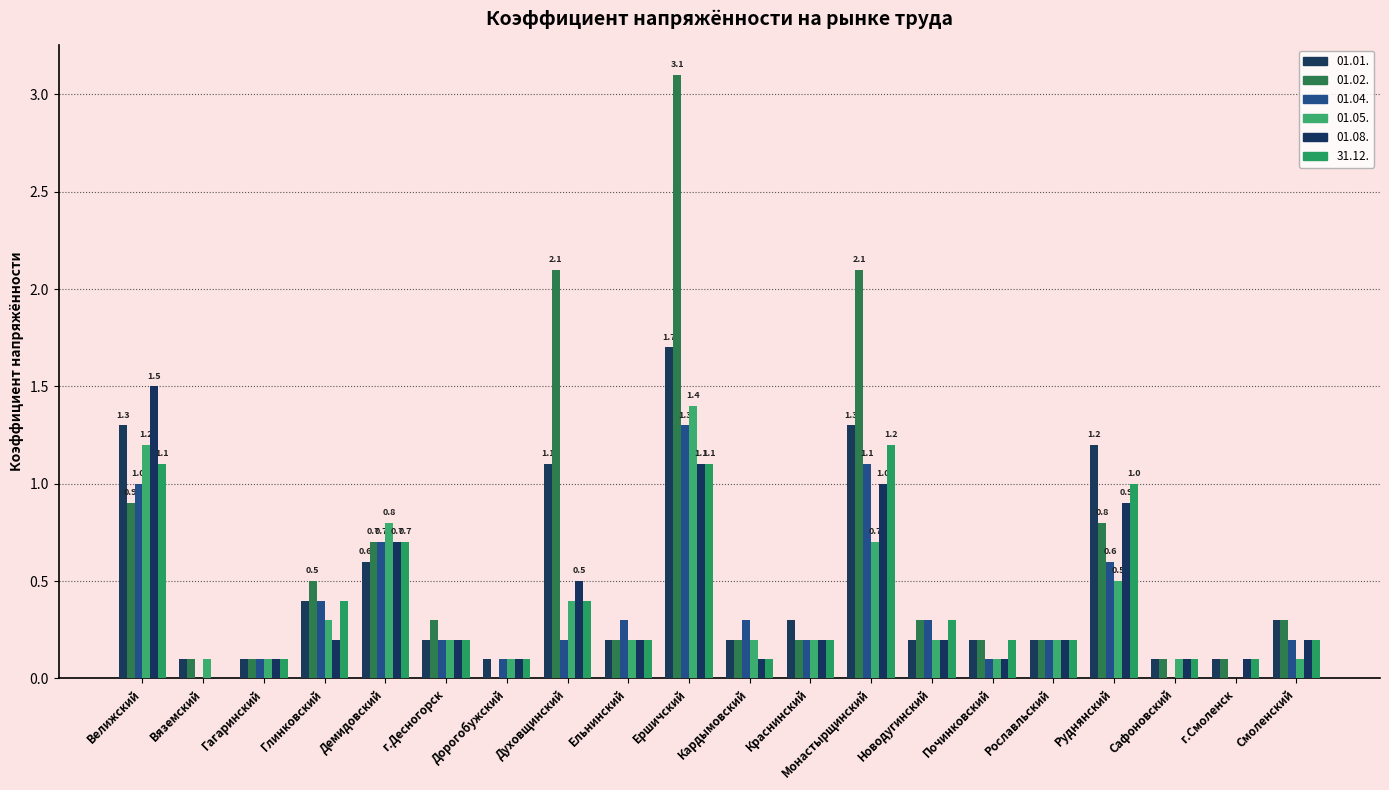

How many categories are shown in the chart?

20